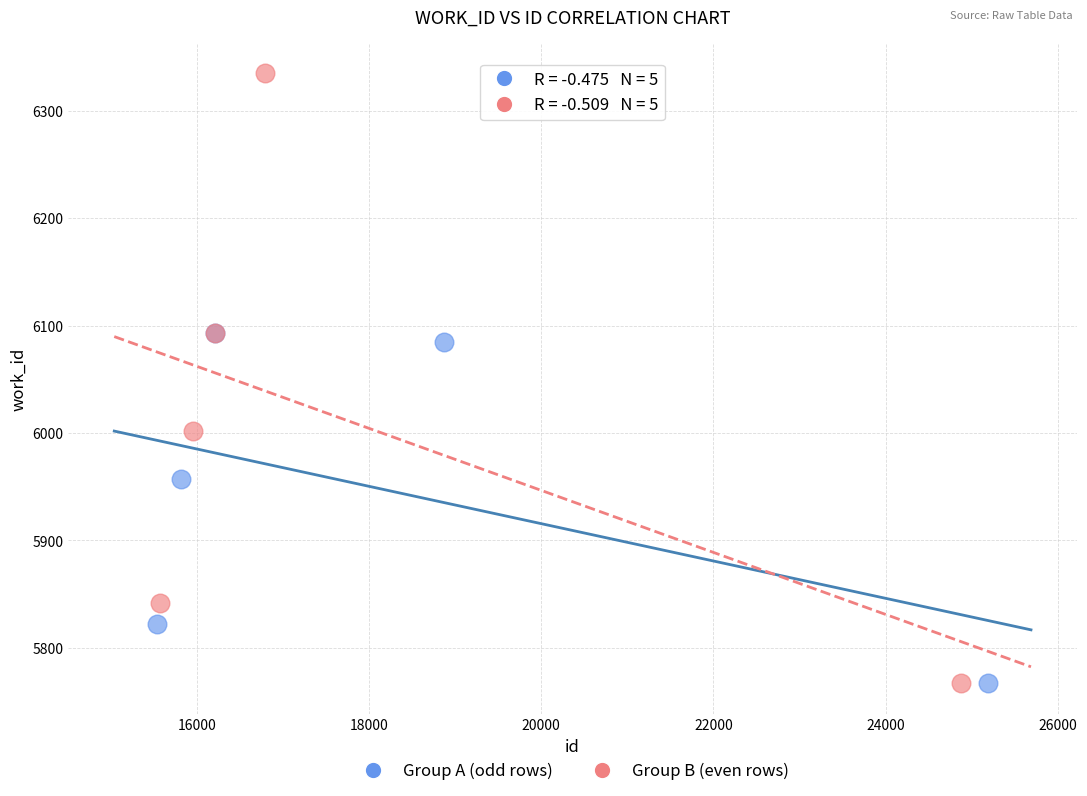

Which series has the largest Y range (max minus min)?

Group B (even rows)